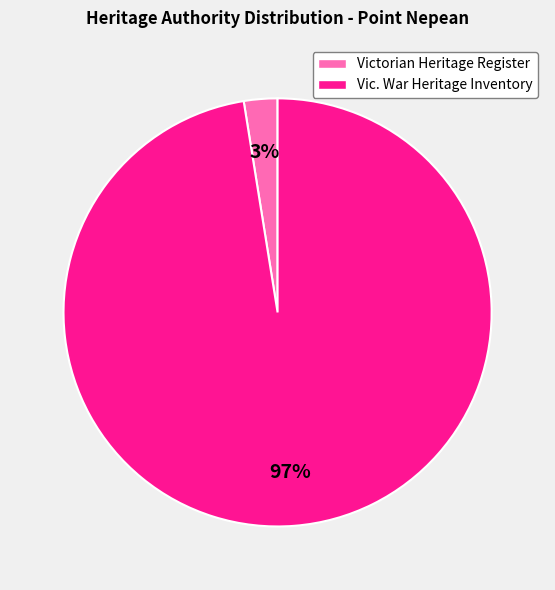

To the nearest percent, what is the average slice percentage?

50%